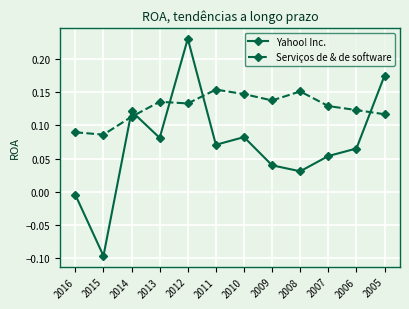

What are all the series names shown in the legend?

Yahoo! Inc., Serviços de & de software